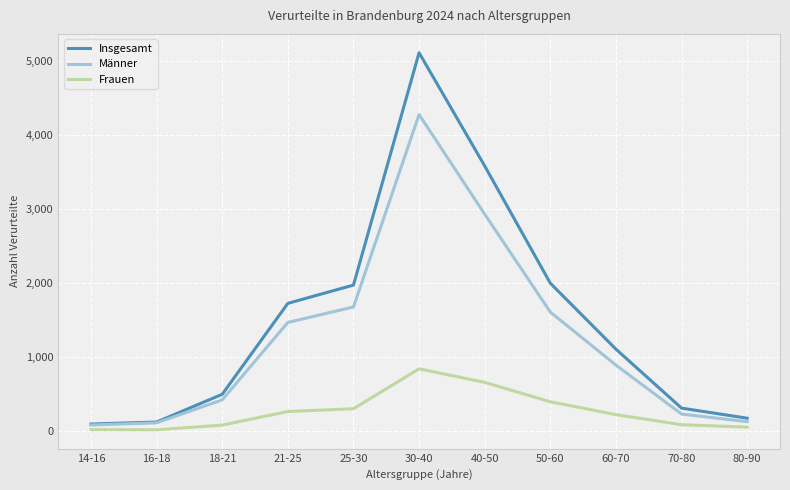

At how many categories does at least one series exceed 1161?

5